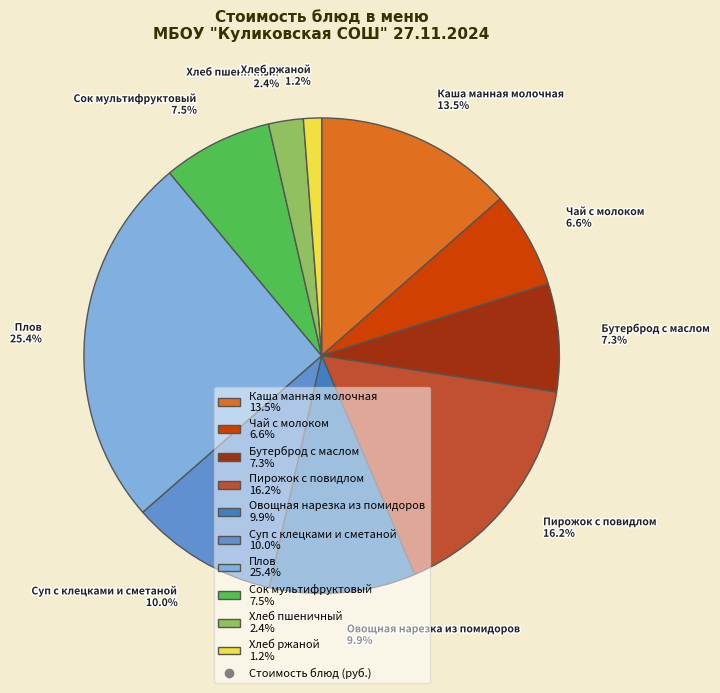

Between Каша манная молочная 13.5% and Чай с молоком 6.6%, which is larger?

Каша манная молочная 13.5%